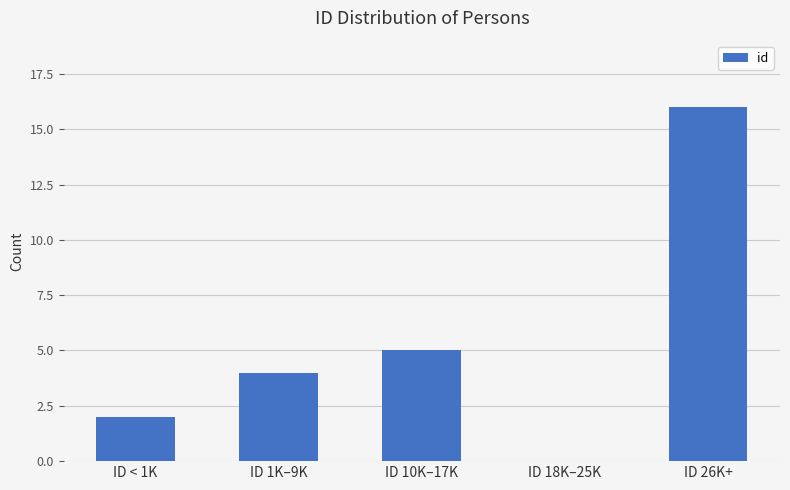

Is it true that the value at ID 10K–17K is 8?

False